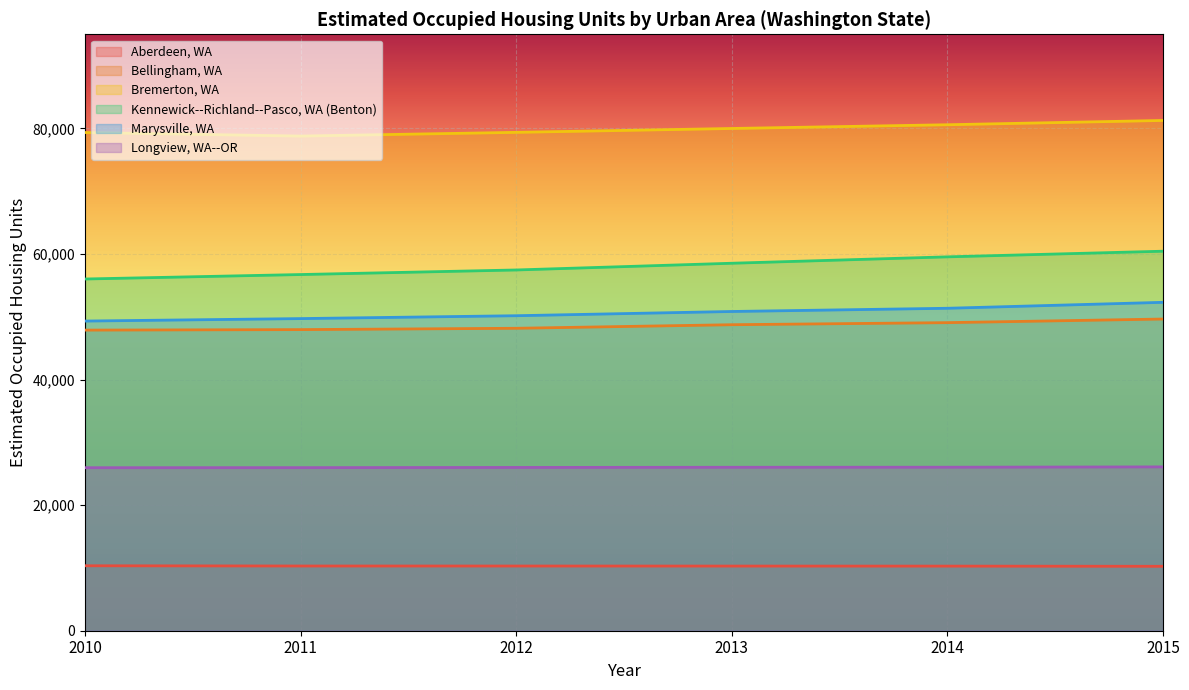

True or false: Bremerton, WA has a value of 48506.8 at 2010.

False